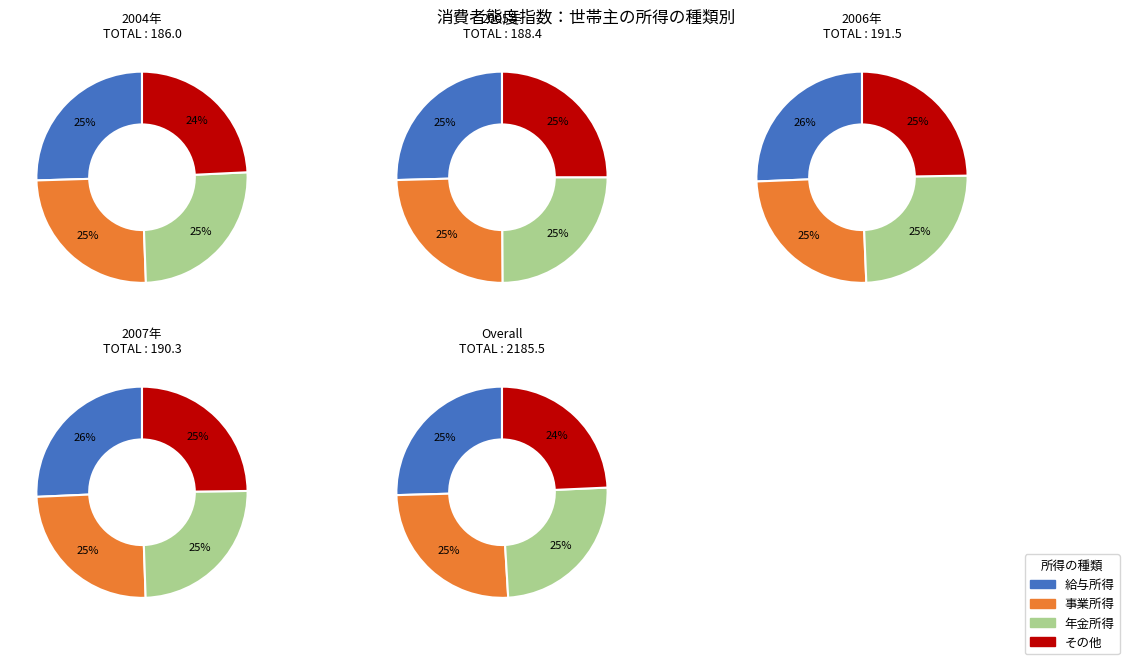

To the nearest percent, what is the difference between the largest and smallest slice percentages?

1%